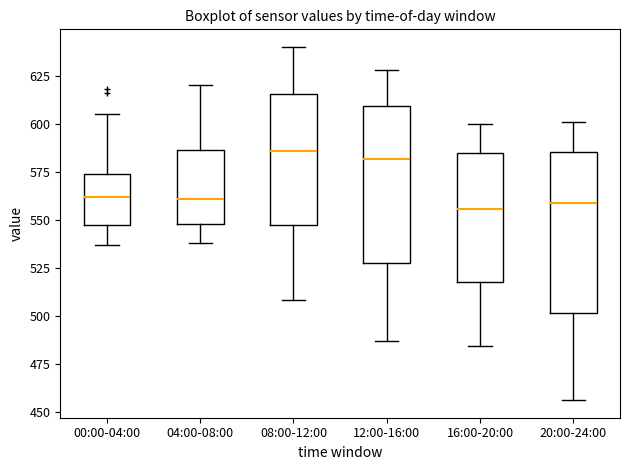

Where does the median line of the box for 12:00-16:00 sit on the y-axis? The values are not printed on the chart, so give them approximately, as read against the axis.

580